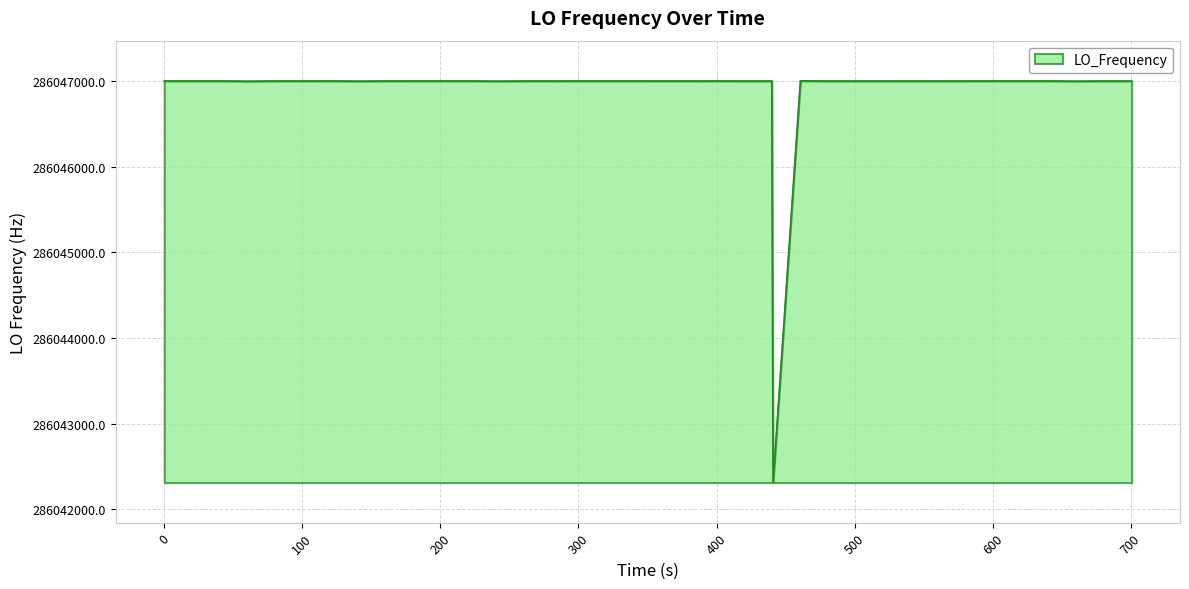

How many lines are shown in the chart?

1